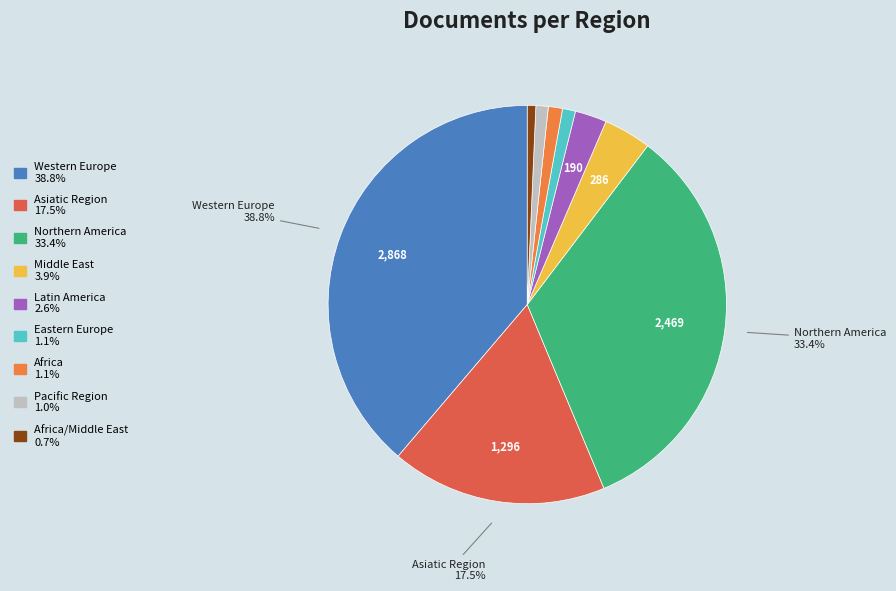

Is there any slice that represents more than half of the pie?

No